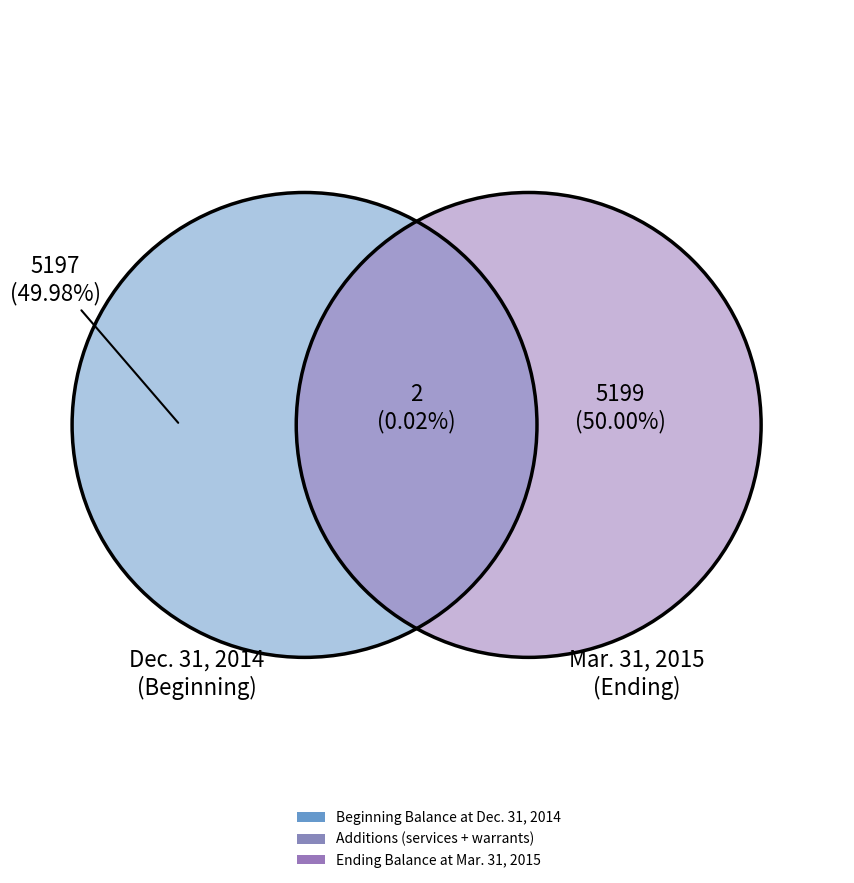

Count the number of slices in the pie.

6